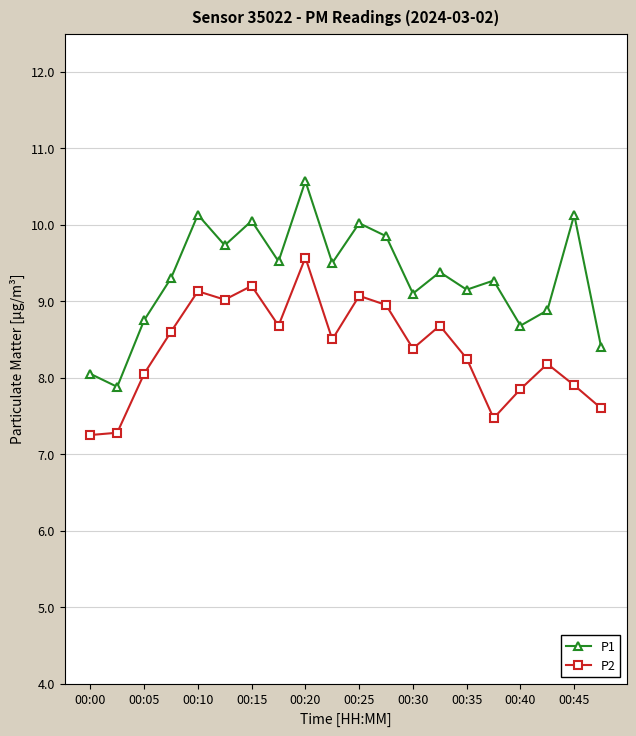

What is the lowest value of the P1 series?

7.9